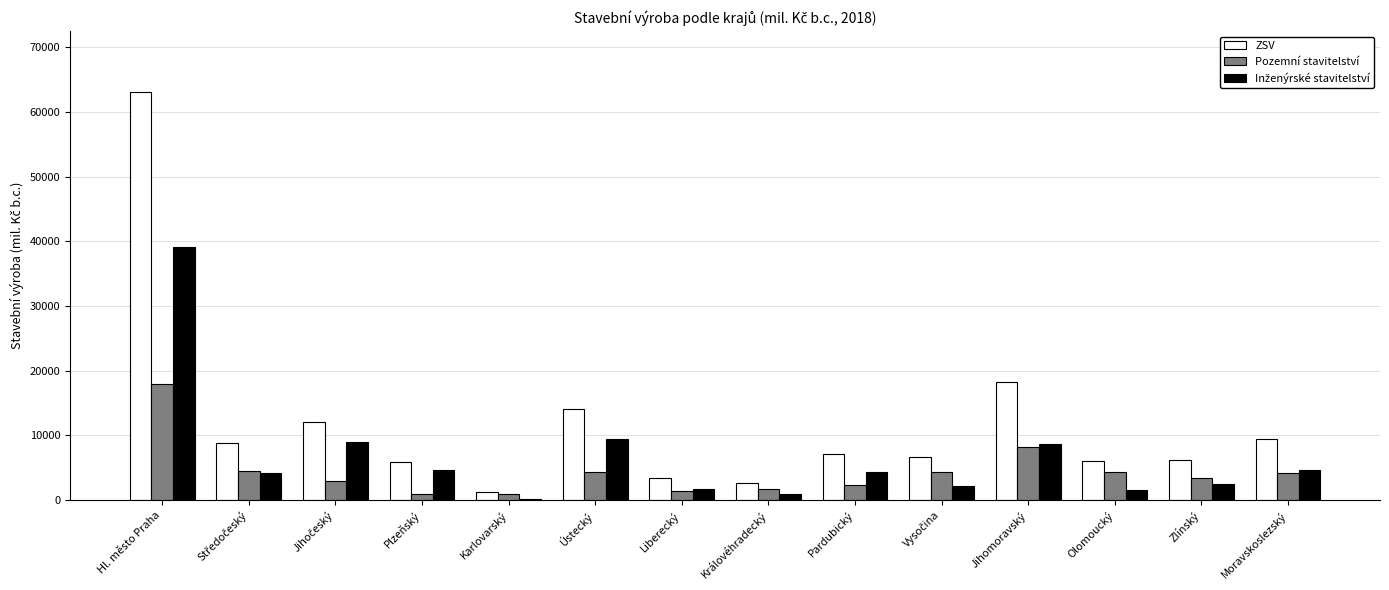

Where is Pozemní stavitelství nearest to the value 9504?

Jihomoravský